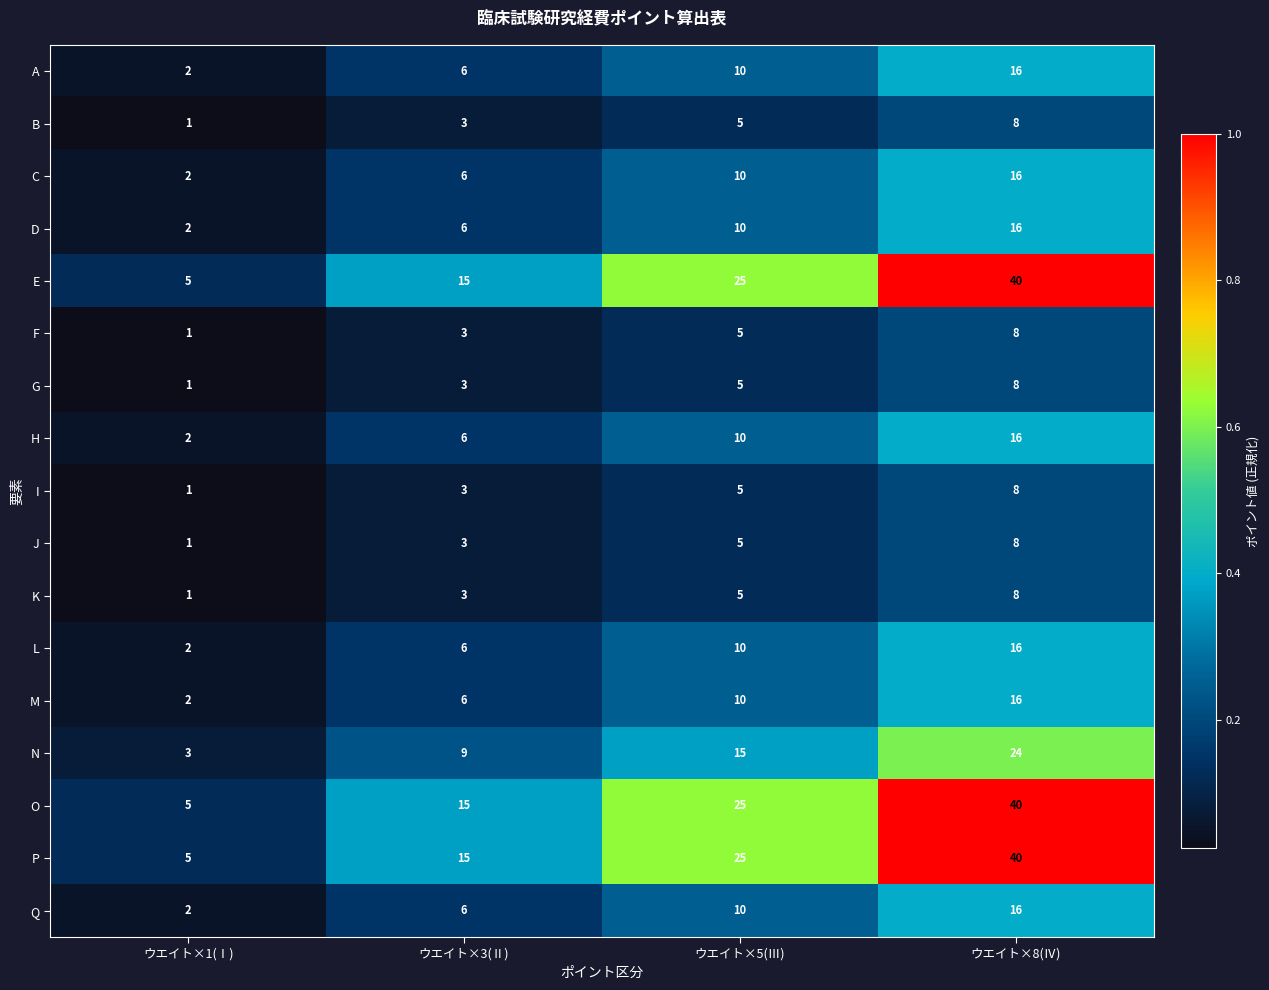

Rank the categories by E value from highest to lowest.

ウエイト×8(Ⅳ), ウエイト×5(Ⅲ), ウエイト×3(Ⅱ), ウエイト×1(Ⅰ)